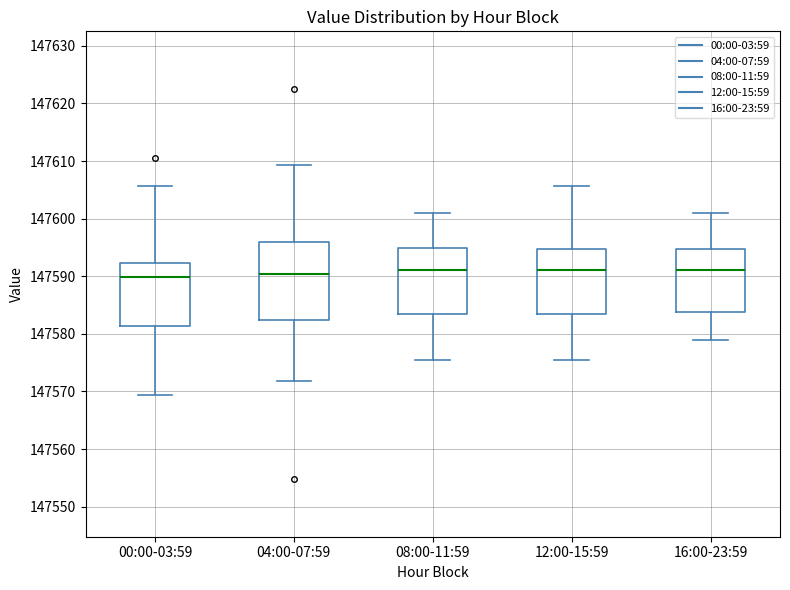

Which box is the tallest, from its lower edge to its upper edge?

04:00-07:59